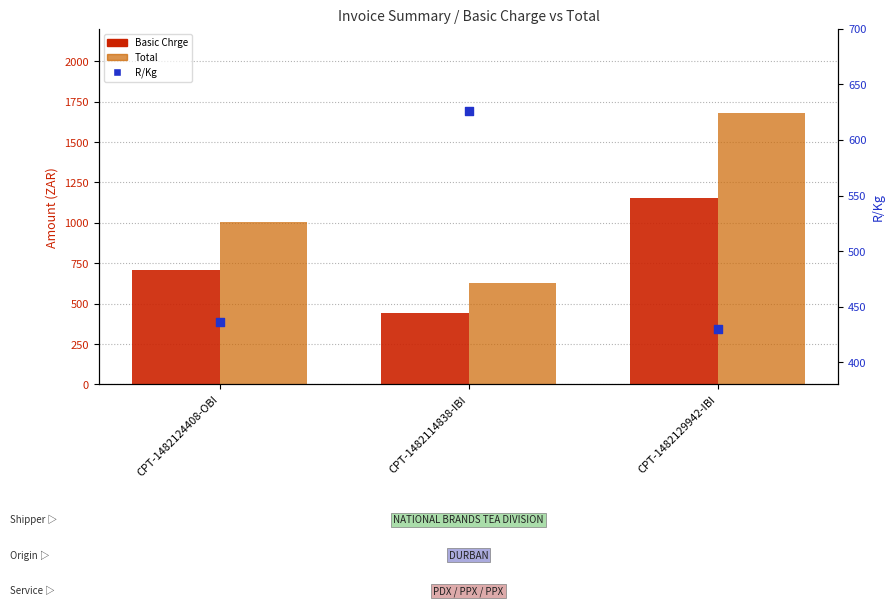

Is the value of Basic Chrge at CPT-1482114838-IBI greater than the value of Total at CPT-1482124408-OBI?

No